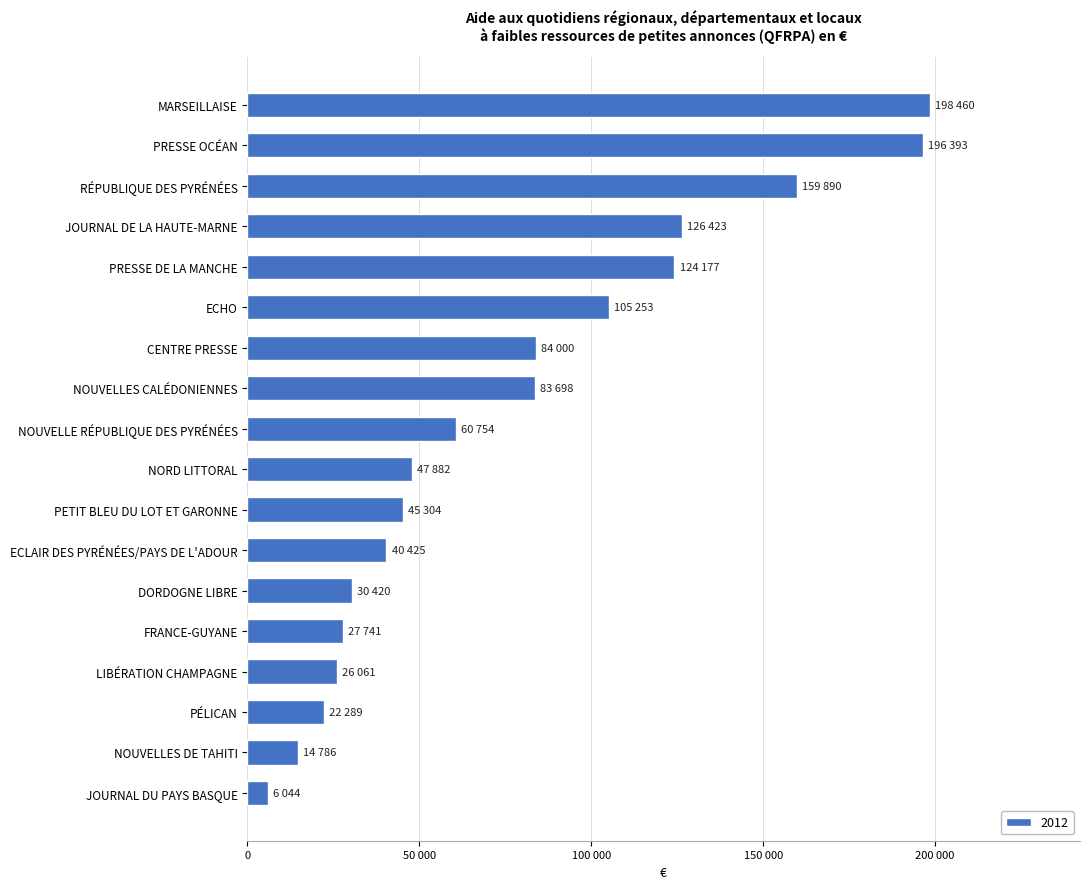

List the labels in order of value, largest first.

MARSEILLAISE, PRESSE OCÉAN, RÉPUBLIQUE DES PYRÉNÉES, JOURNAL DE LA HAUTE-MARNE, PRESSE DE LA MANCHE, ECHO, CENTRE PRESSE, NOUVELLES CALÉDONIENNES, NOUVELLE RÉPUBLIQUE DES PYRÉNÉES, NORD LITTORAL, PETIT BLEU DU LOT ET GARONNE, ECLAIR DES PYRÉNÉES/PAYS DE L'ADOUR, DORDOGNE LIBRE, FRANCE-GUYANE, LIBÉRATION CHAMPAGNE, PÉLICAN, NOUVELLES DE TAHITI, JOURNAL DU PAYS BASQUE